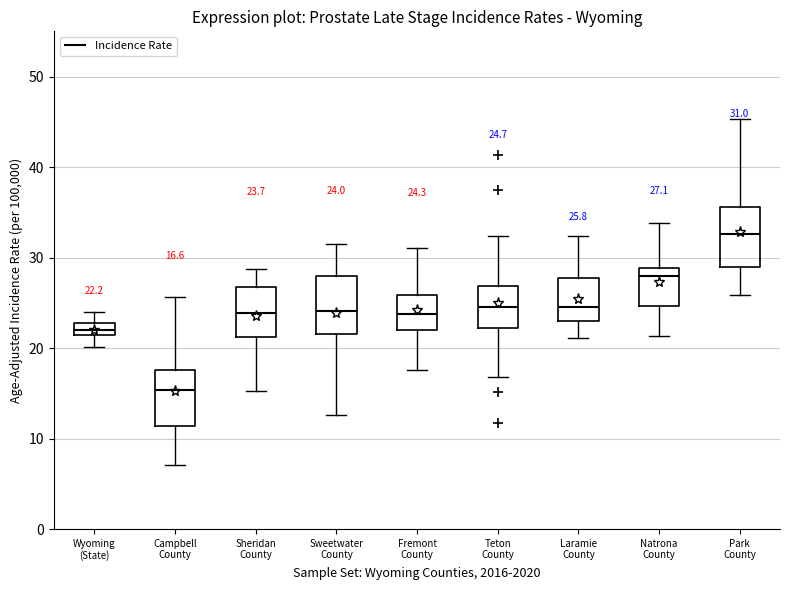

Which box's median line is the lowest?

Campbell County